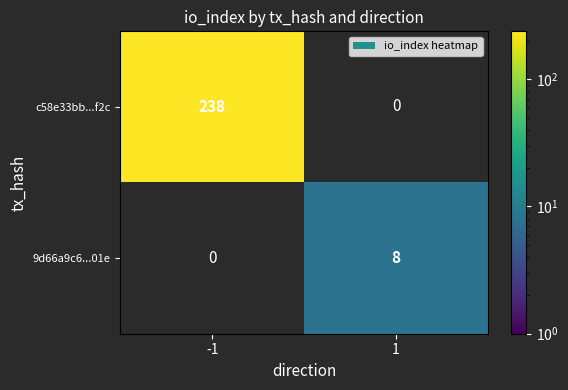

How many distinct data groups are displayed?

2